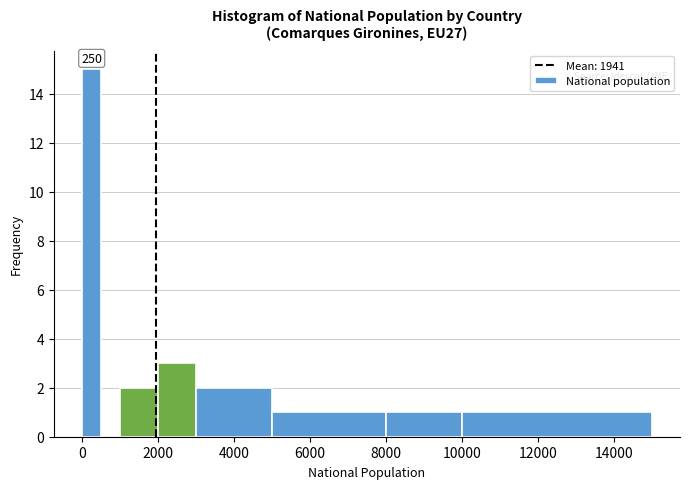

Around what value on the x-axis is the tallest bar? Give the approximate position of its centre, as read against the axis.

200